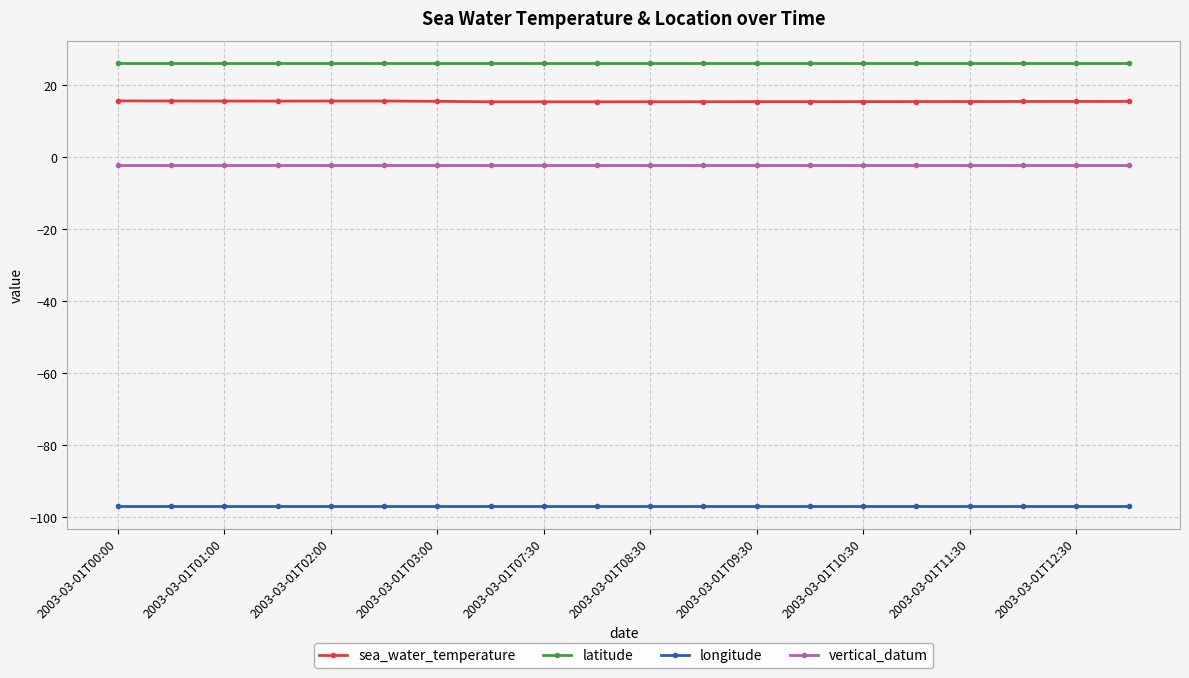

What is the smallest value displayed?

-97.1